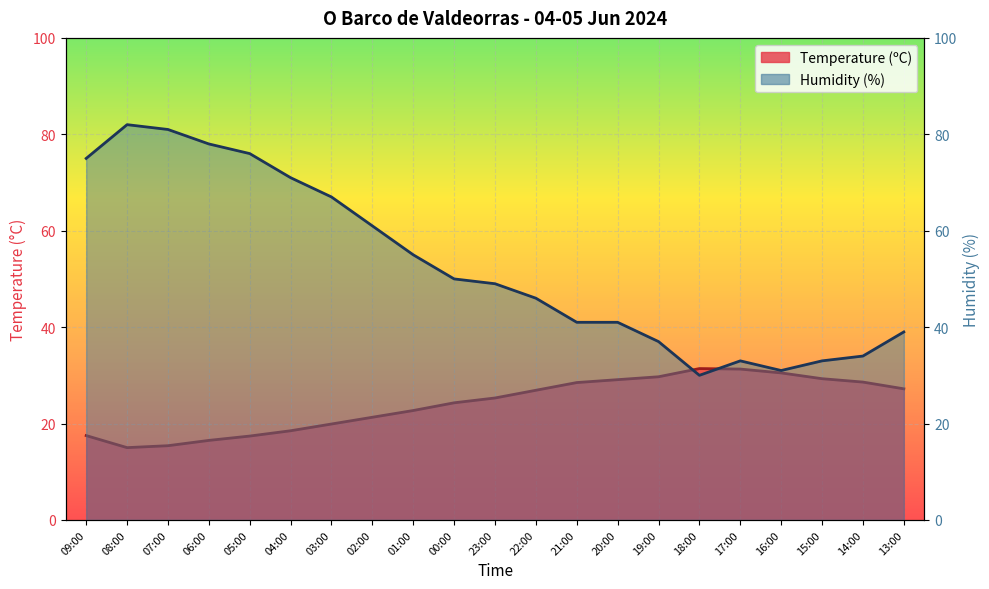

Which series ends up on top after the final intersection of Temperature (ºC) and Humidity (%)?

Humidity (%)